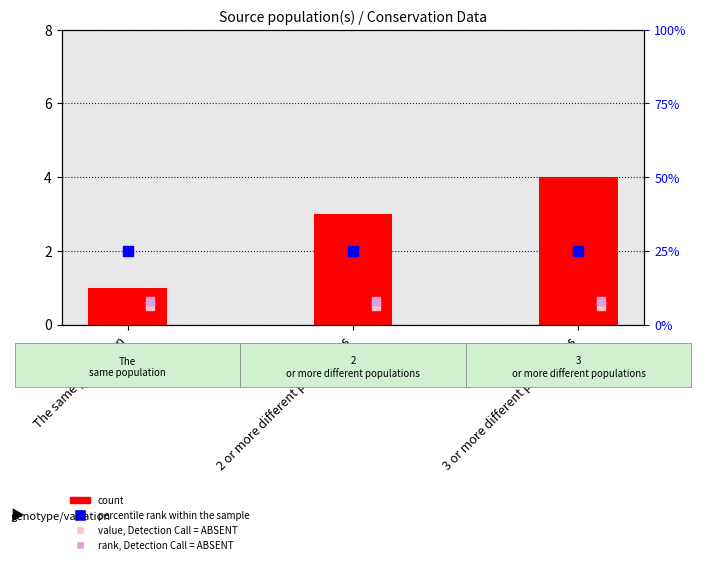

Which series contains the lowest Y value?

value, Detection Call = ABSENT